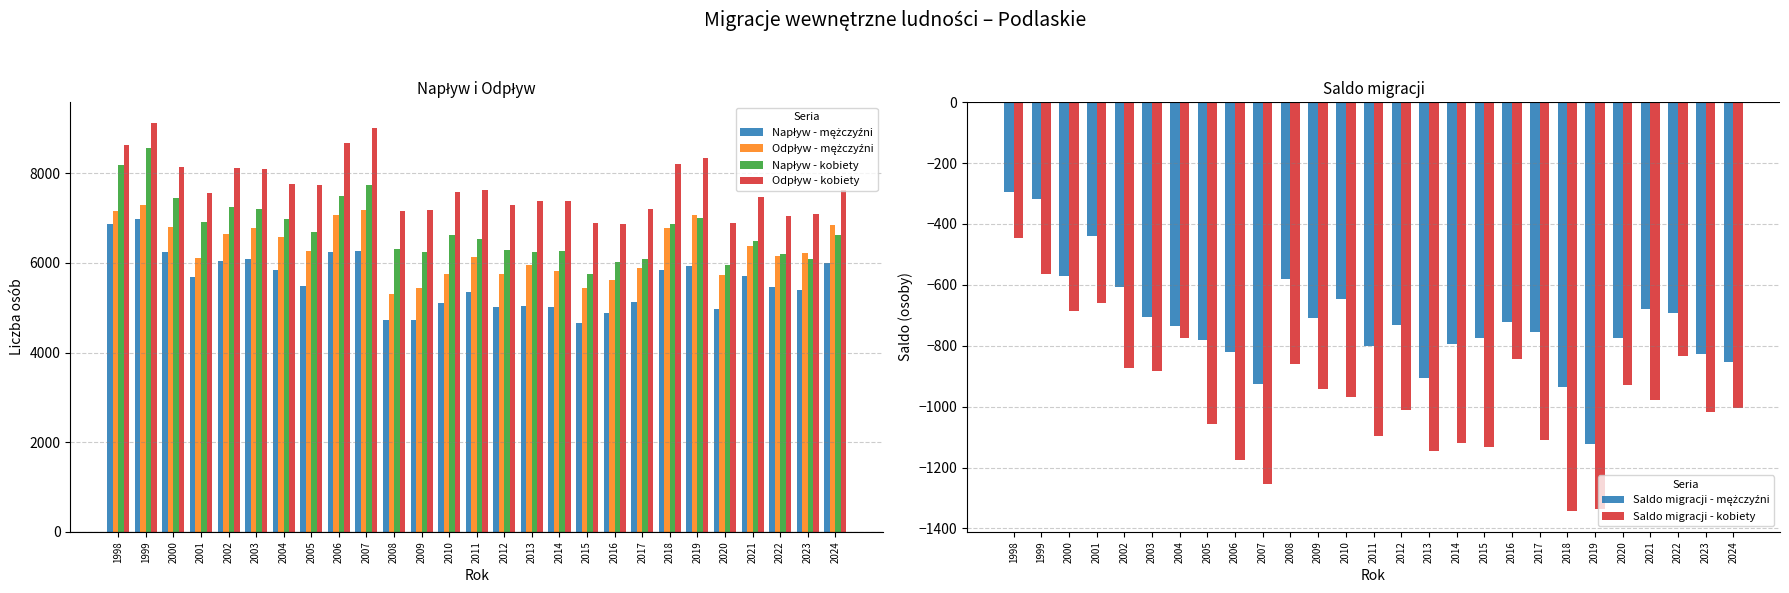

What are all the series names shown in the legend?

Napływ - mężczyźni, Odpływ - mężczyźni, Napływ - kobiety, Odpływ - kobiety, Saldo migracji - mężczyźni, Saldo migracji - kobiety